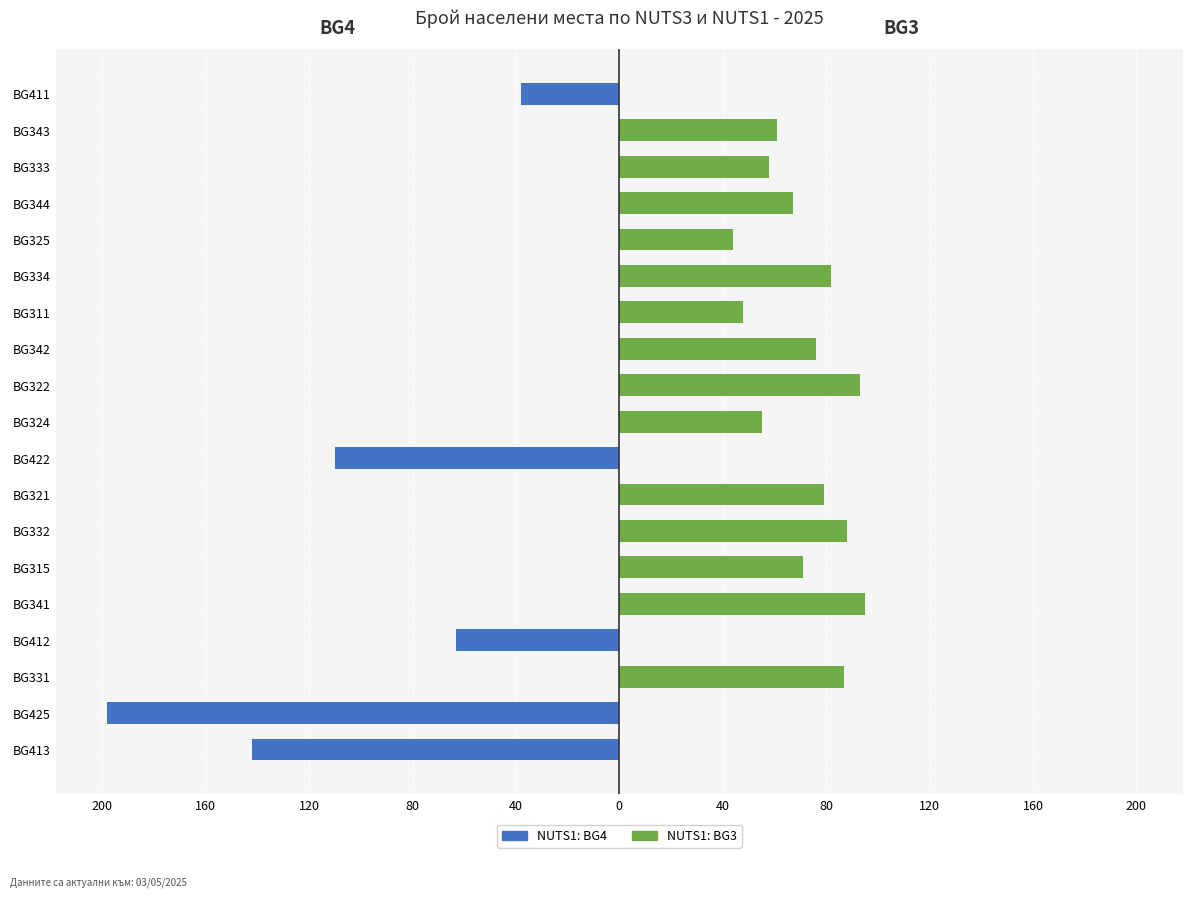

Reading left to right, transcribe all the data shown in this chart.

BG4 (Южен централен / Югозападен): -142	-198	0	-63	0	0	0	0	-110	0	0	0	0	0	0	0	0	0	-38
BG3 (Северна / Югоизточна): 0	0	87	0	95	71	88	79	0	55	93	76	48	82	44	67	58	61	0